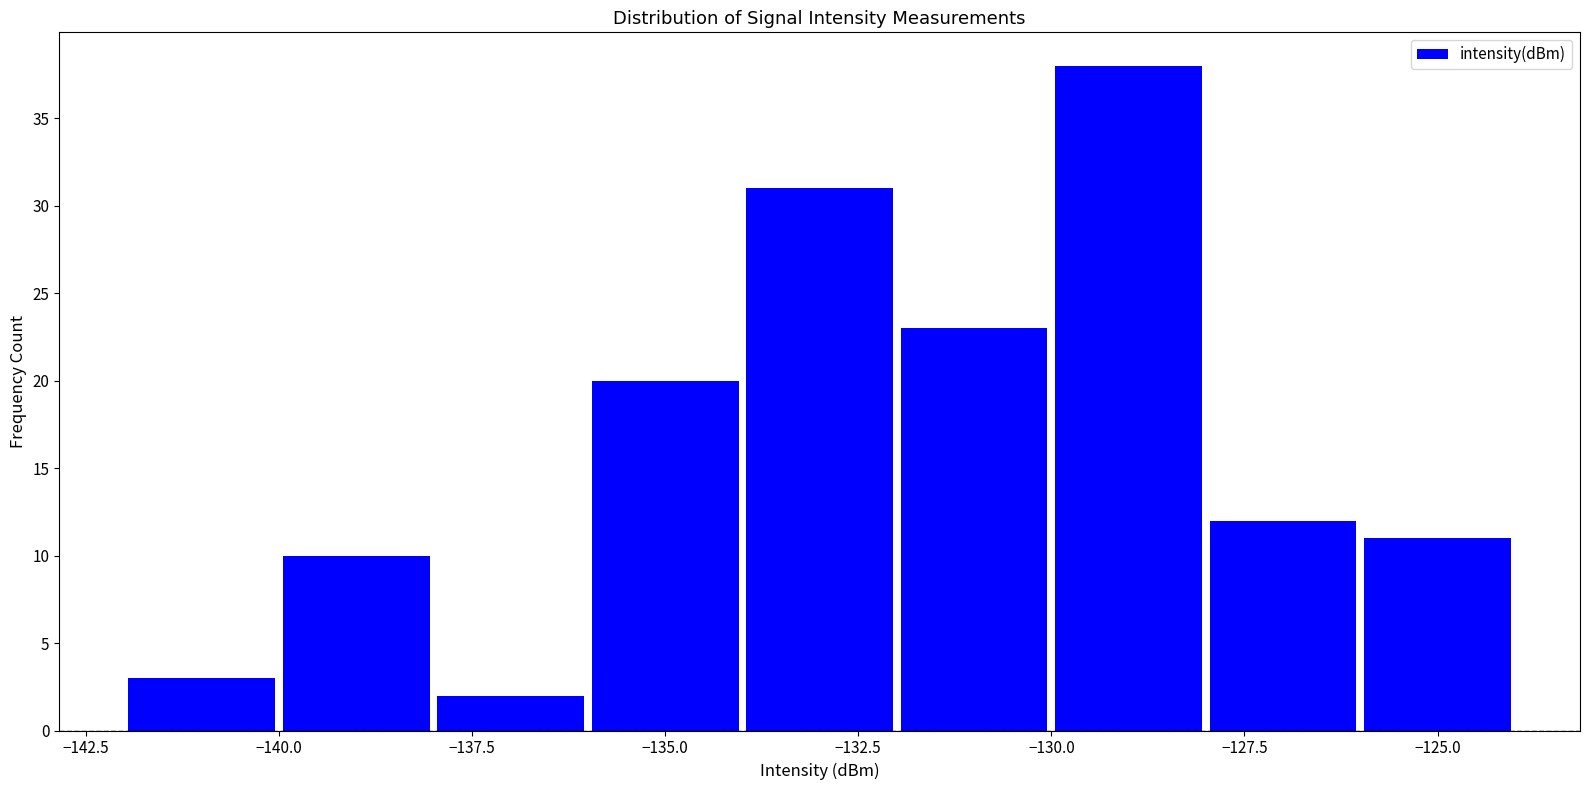

Reading left to right, list every bar in this chart as the range it spans on the x-axis followed by its height. The values are not printed on the chart, so give them approximately, as read against the axis.

-142 to -140: 3
-140 to -138: 10
-138 to -136: 2
-136 to -134: 20
-134 to -132: 31
-132 to -130: 23
-130 to -128: 38
-128 to -126: 12
-126 to -124: 11